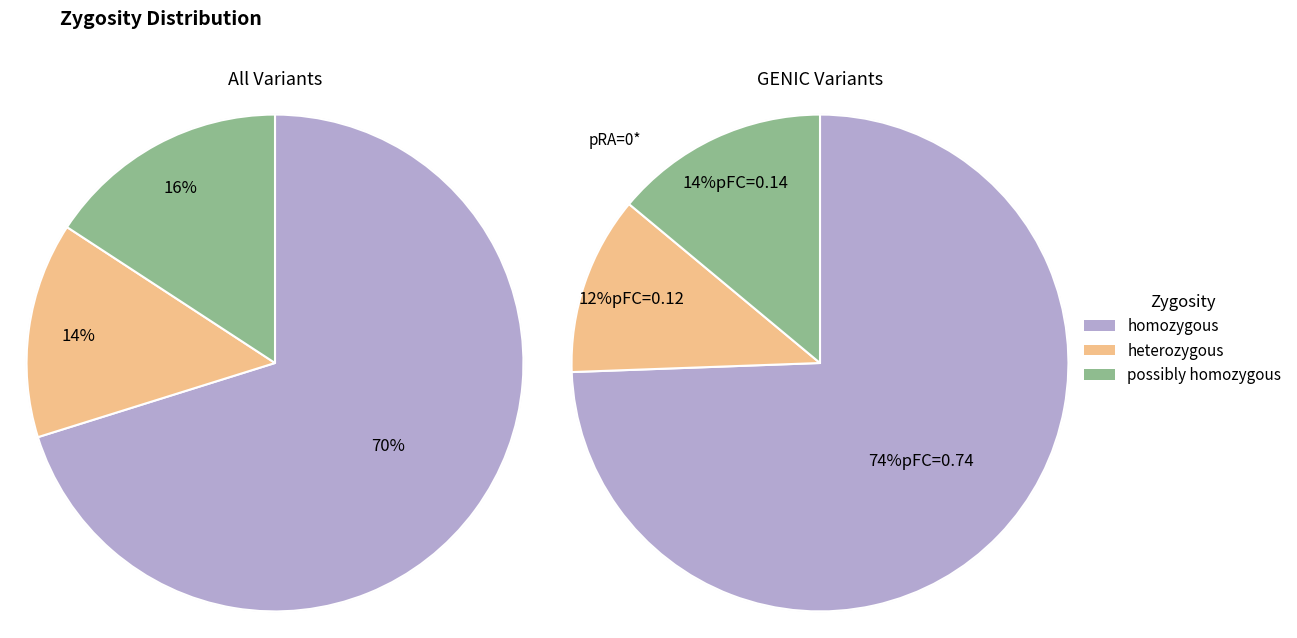

Which category has the biggest portion of the pie?

homozygous